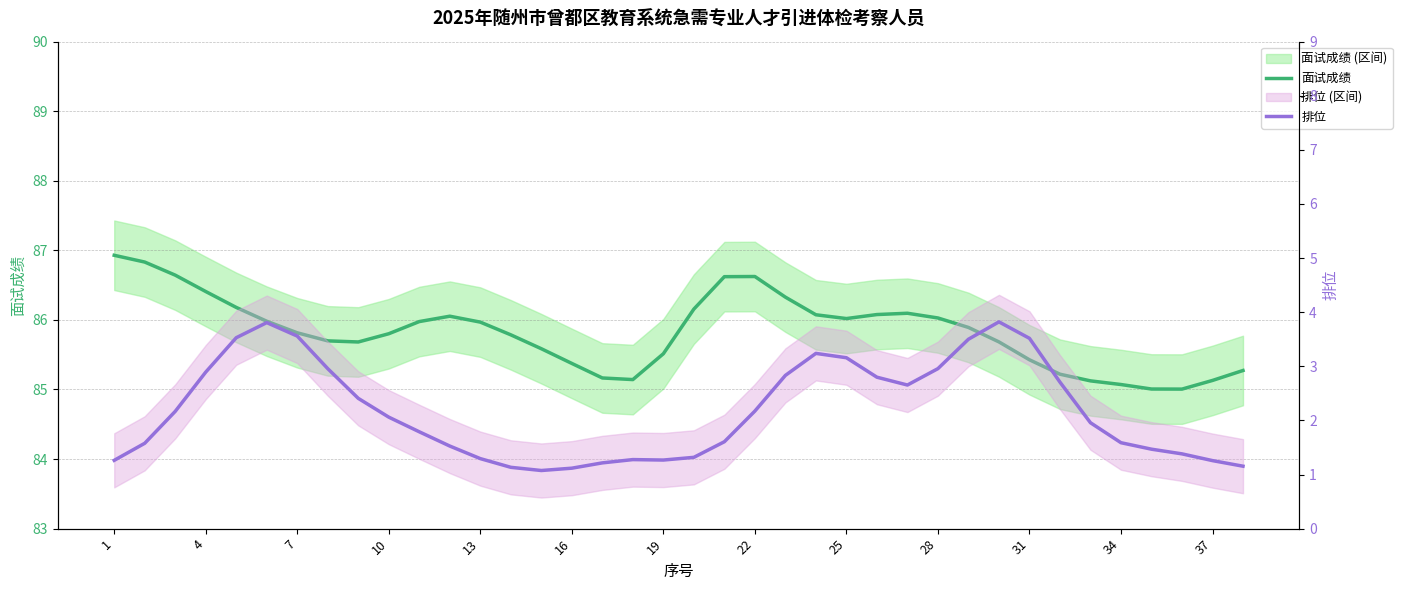

List the series in order of their overall mean, lowest first.

排位, 面试成绩